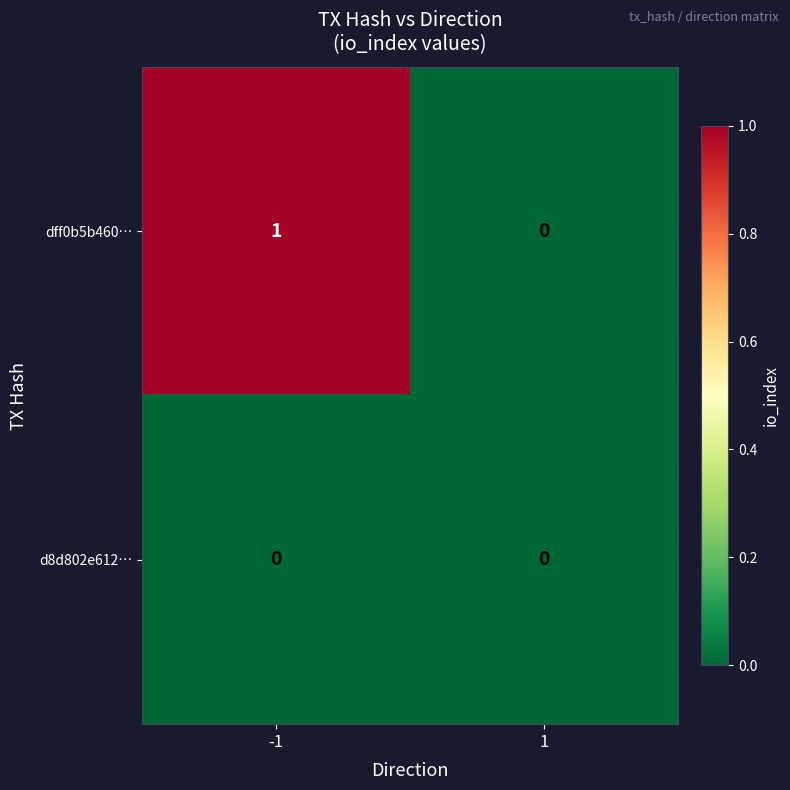

The d8d802e612… series shows 0 at -1. True or false?

True